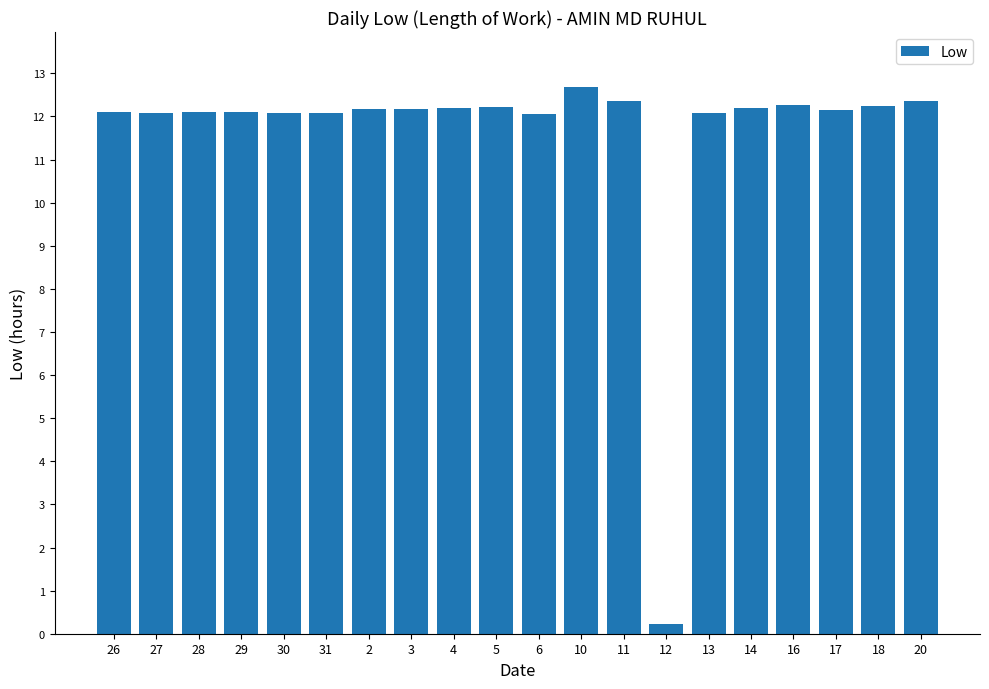

What is the value of the 4th bar from the left?

12.1